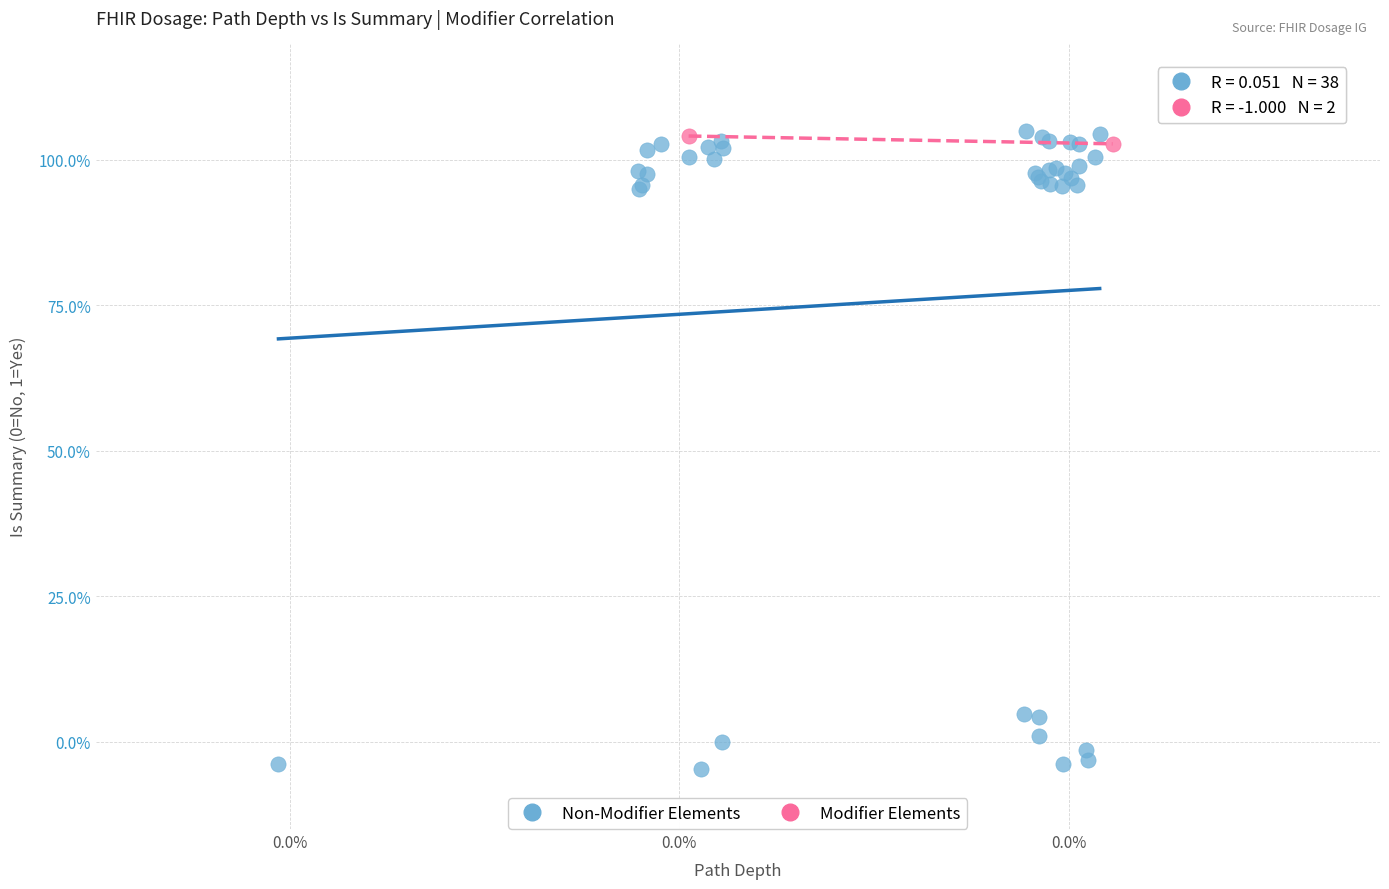

Which series contains the lowest Y value?

Non-Modifier Elements